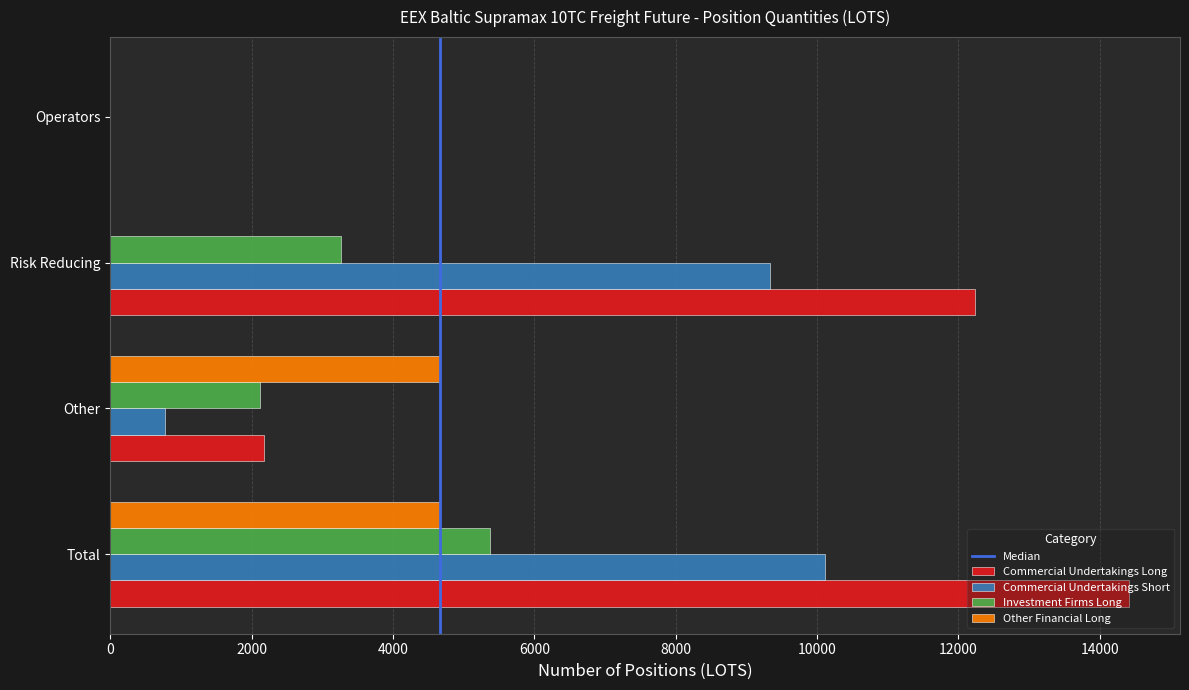

Which series changed the most between Other and Operators?

Other Financial Long